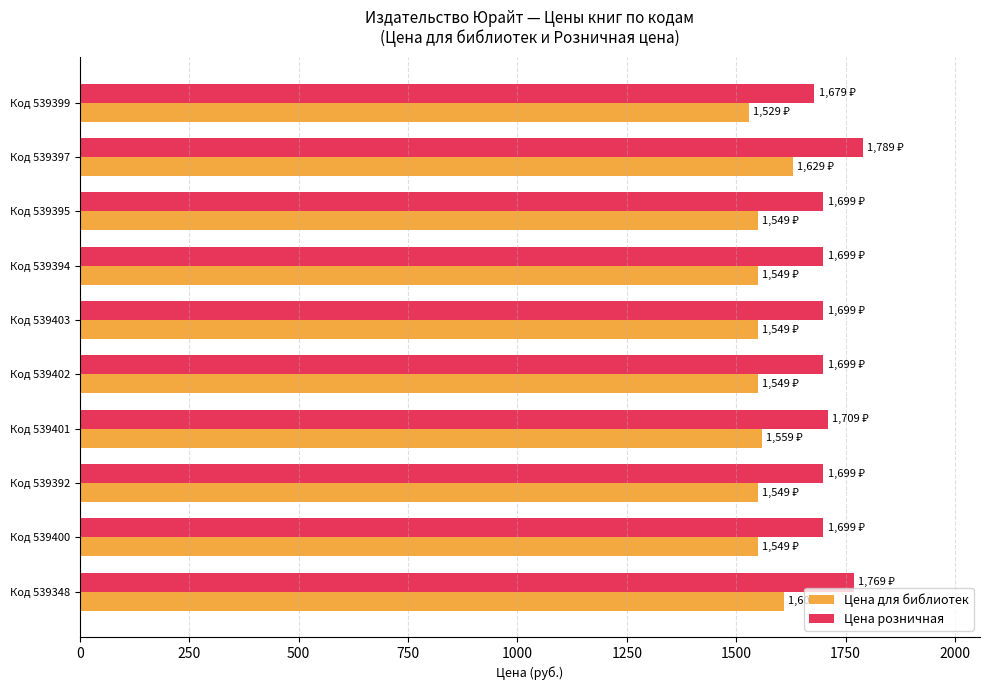

Is the value of Цена розничная at Код 539392 greater than the value of Цена для библиотек at Код 539402?

Yes